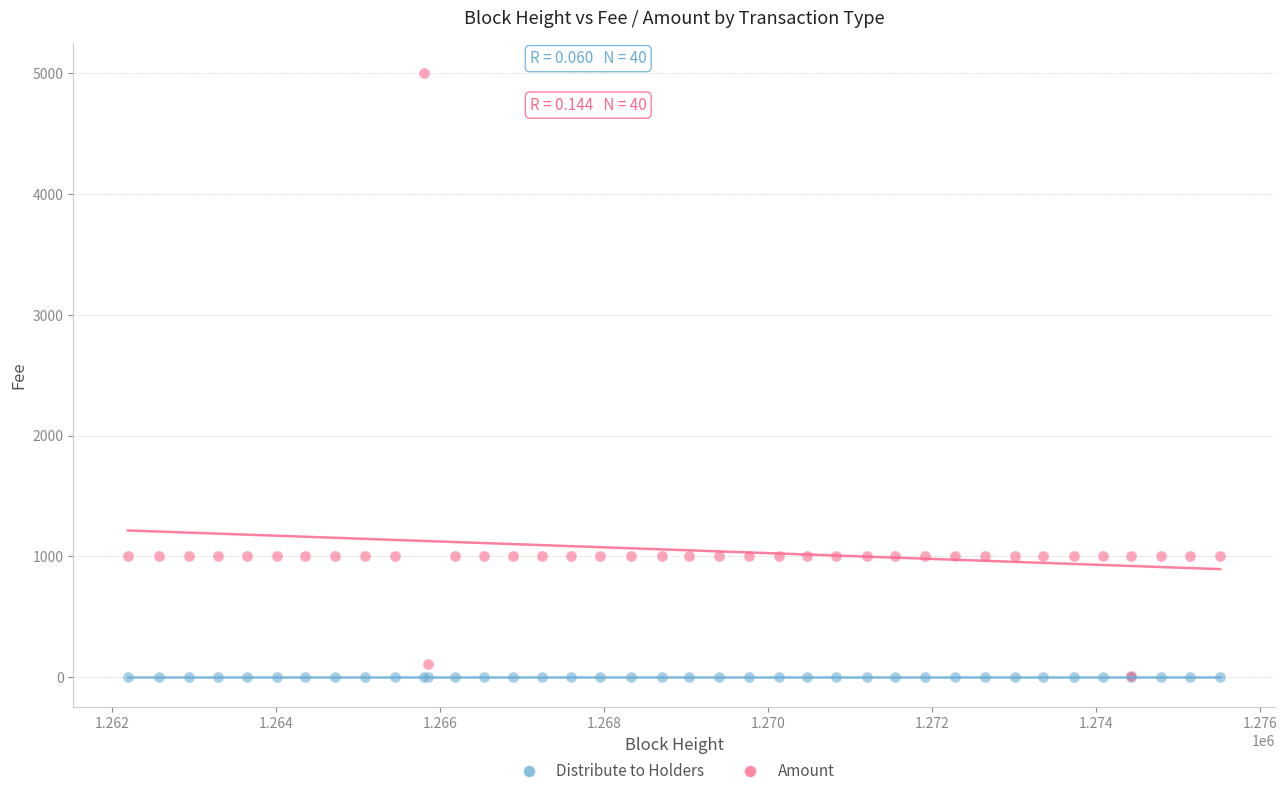

What are all the series names shown in the legend?

Distribute to Holders, Amount